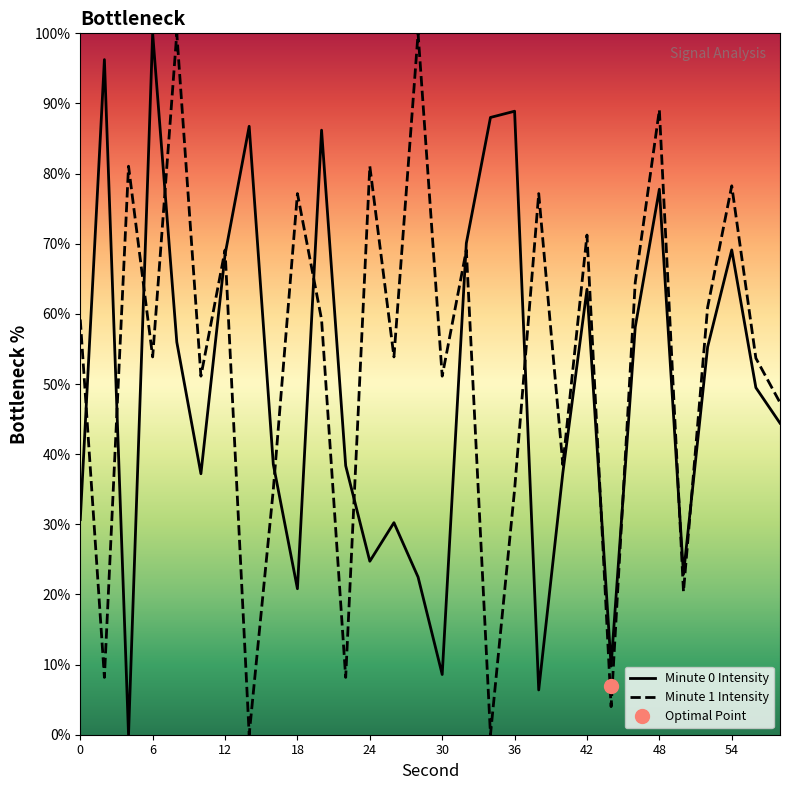

Does the chart have visible grid lines?

No